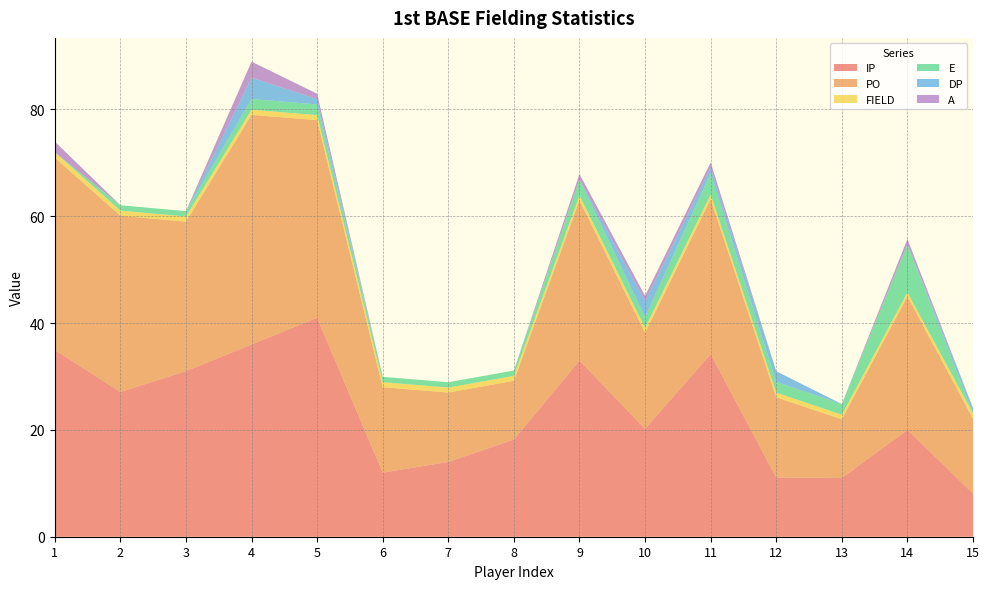

Reading left to right, what are all the values shown in this chart?

IP: 1=35.0	2=27.1	3=31.0	4=36.0	5=41.0	6=12.0	7=14.0	8=18.2	9=33.0	10=20.2	11=34.2	12=11.1	13=11.0	14=20.0	15=8.1
PO: 1=36.0	2=33.0	3=28.0	4=43.0	5=37.0	6=16.0	7=13.0	8=11.0	9=30.0	10=18.0	11=29.0	12=15.0	13=11.0	14=25.0	15=14.0
FIELD: 1=1.0	2=1.0	3=1.0	4=1.0	5=0.9	6=0.9	7=0.9	8=0.9	9=0.9	10=0.9	11=0.9	12=0.9	13=0.8	14=0.7	15=1.0
E: 1=0.0	2=1.0	3=1.0	4=2.0	5=2.0	6=1.0	7=1.0	8=1.0	9=3.0	10=2.0	11=4.0	12=2.0	13=2.0	14=9.0	15=0.0
DP: 1=0.0	2=0.0	3=0.0	4=4.0	5=1.0	6=0.0	7=0.0	8=0.0	9=0.0	10=3.0	11=1.0	12=2.0	13=0.0	14=0.0	15=1.0
A: 1=2.0	2=0.0	3=0.0	4=3.0	5=1.0	6=0.0	7=0.0	8=0.0	9=1.0	10=1.0	11=1.0	12=0.0	13=0.0	14=1.0	15=0.0